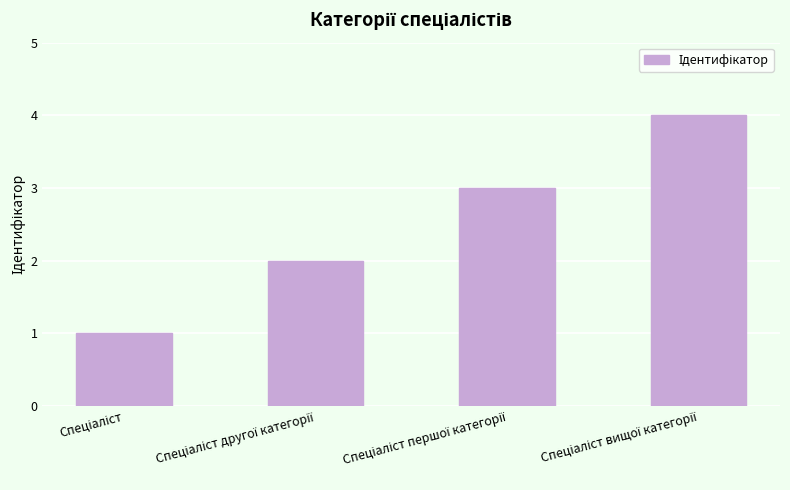

What is the maximum value shown in the chart?

4